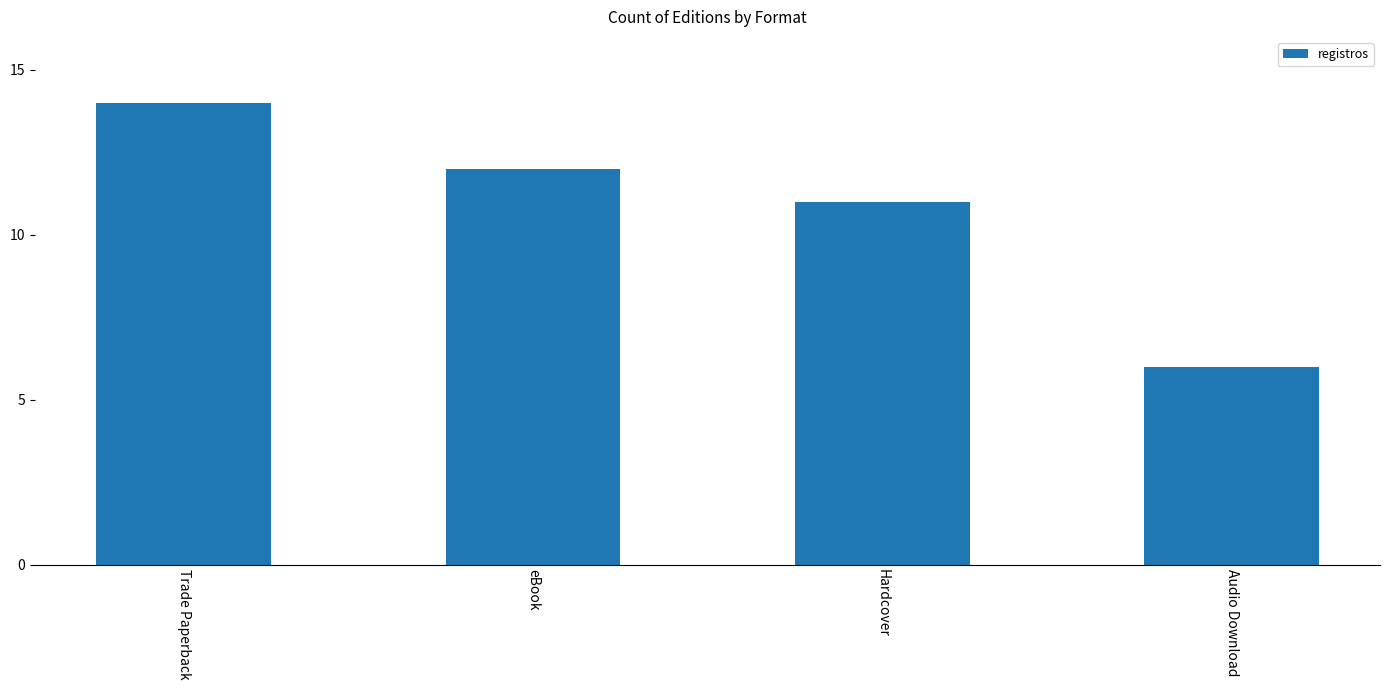

Reading right to left, list all the values displayed in this chart.

6	11	12	14